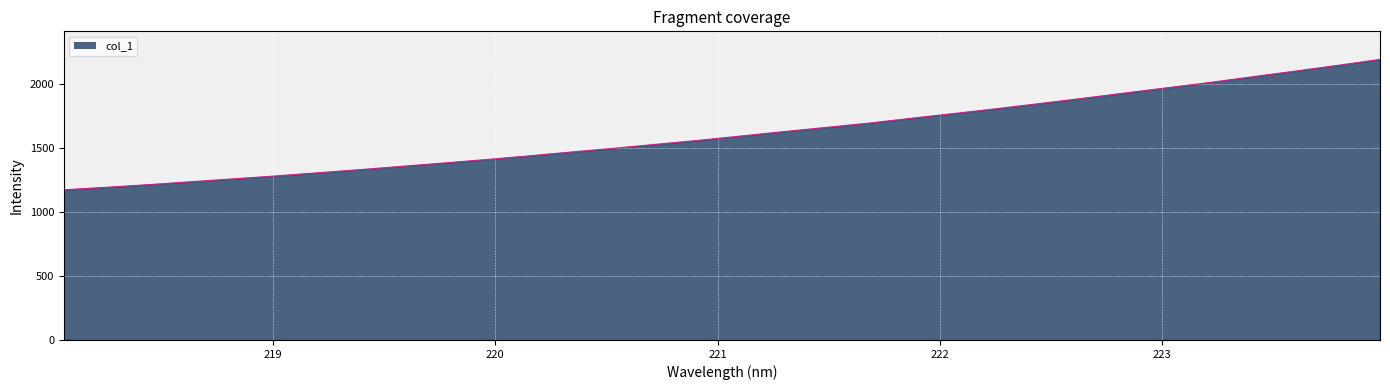

What is the minimum value shown in the chart?

1173.4